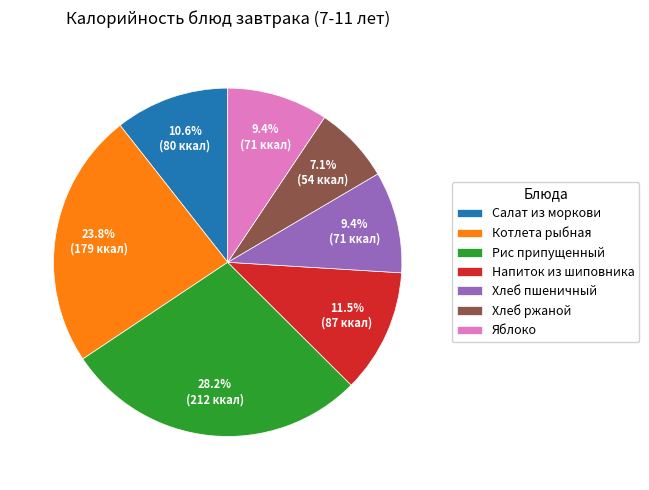

What percentage is the Рис припущенный slice, to the nearest percent?

28%